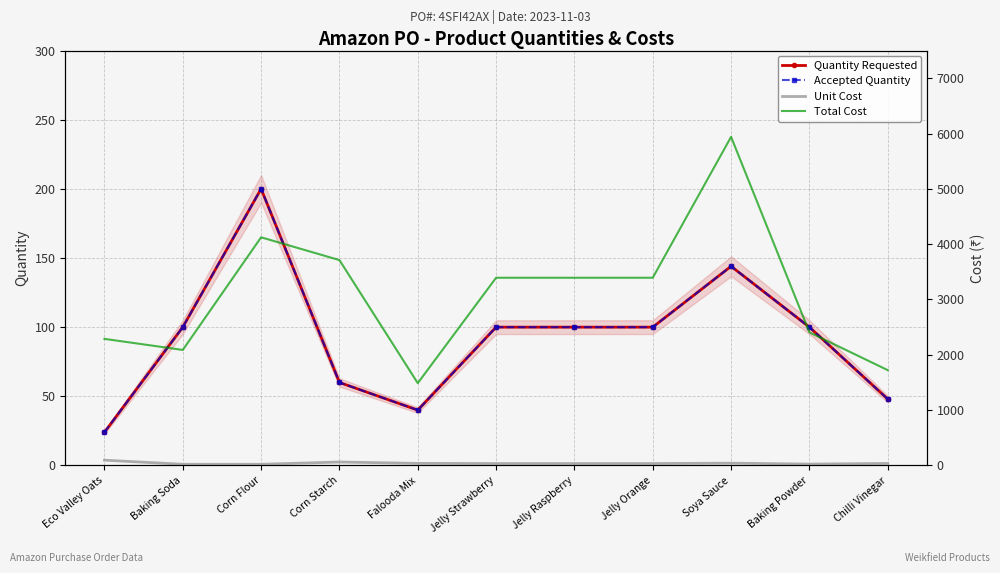

The value of Unit Cost at Baking Powder is 24.1. True or false?

True